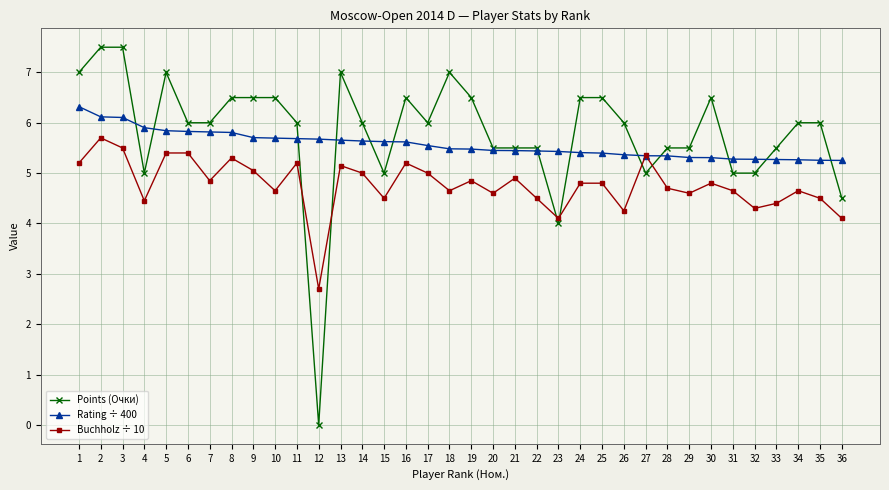

What is the difference between the Points (Очки) values at 4 and 8?

1.5